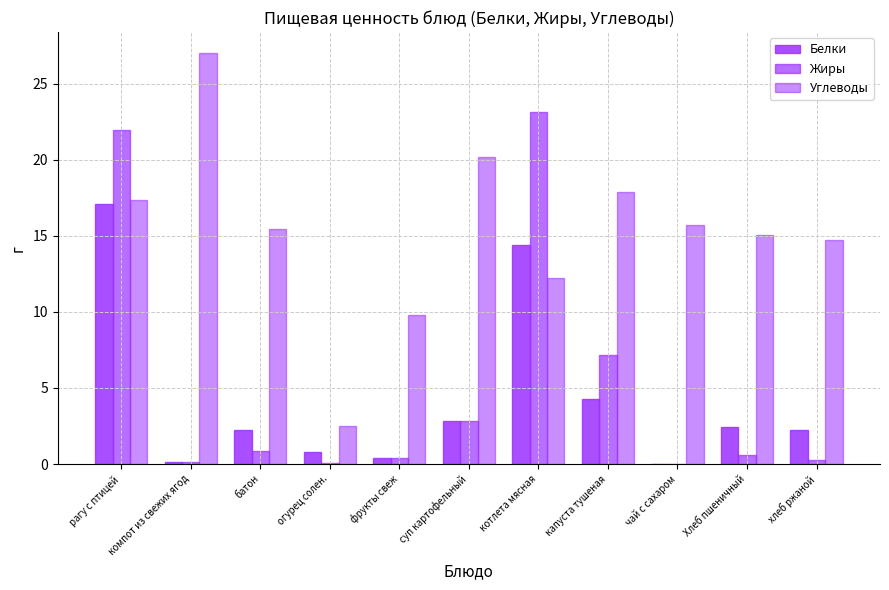

Between рагу с птицей and фрукты свеж, which is larger?

рагу с птицей